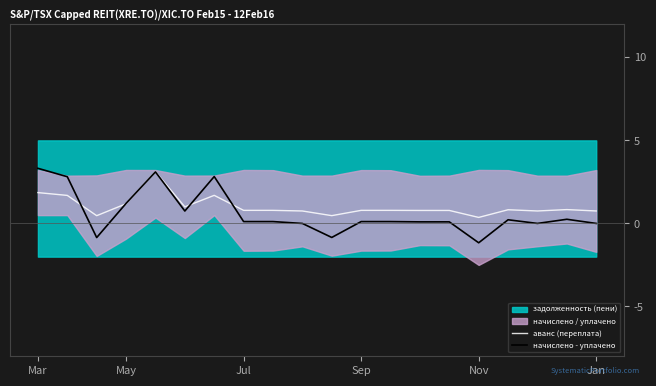

At which category does the chart reach its minimum across all series?

Nov